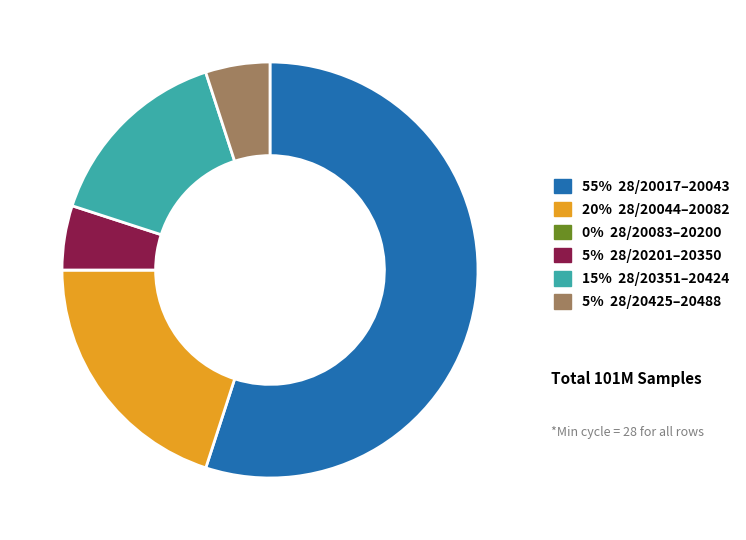

Does any single category account for the majority?

Yes